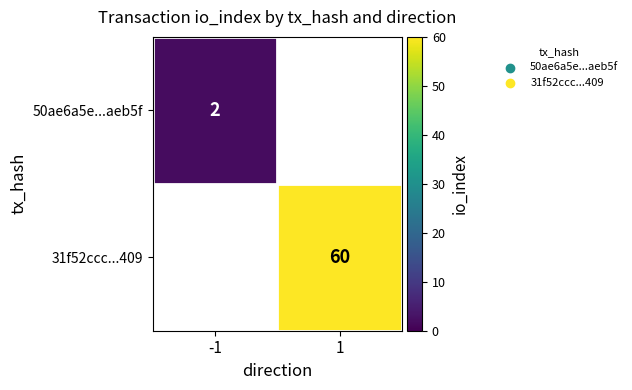

The 31f52ccc...409 series shows 60 at 1. True or false?

True